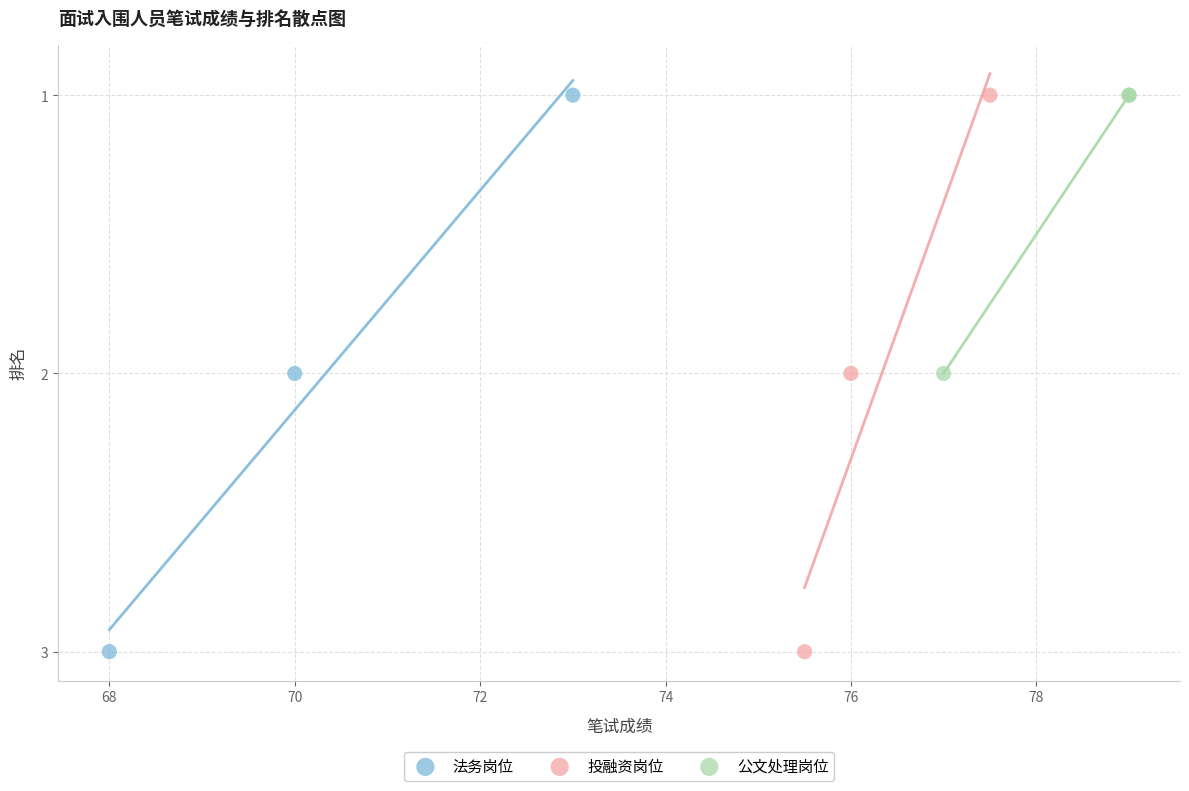

What are all the series names shown in the legend?

法务岗位, 投融资岗位, 公文处理岗位